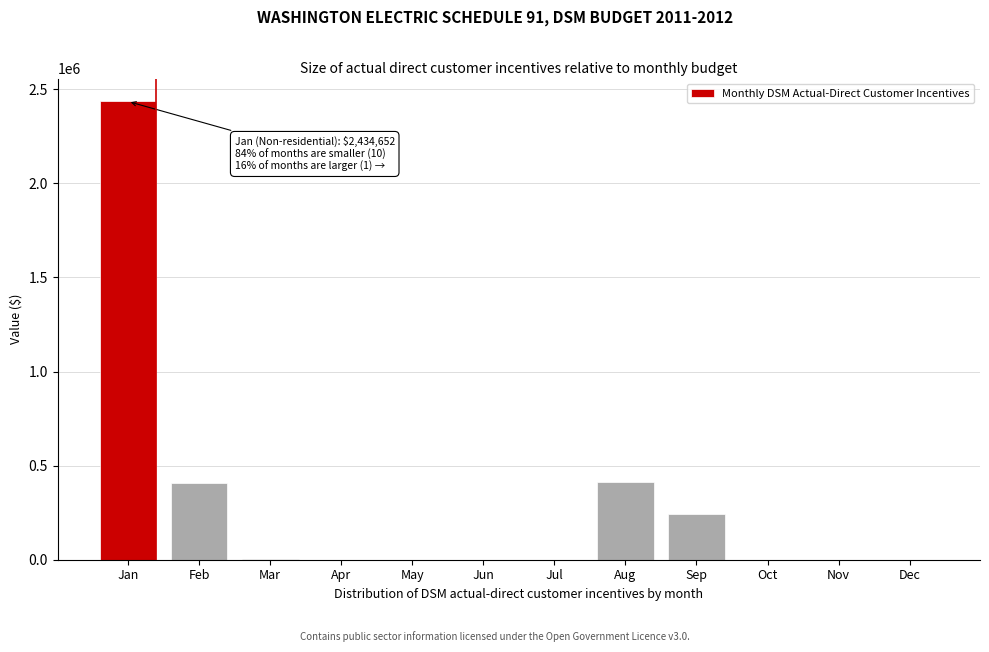

Which label corresponds to the largest value in the chart?

Jan